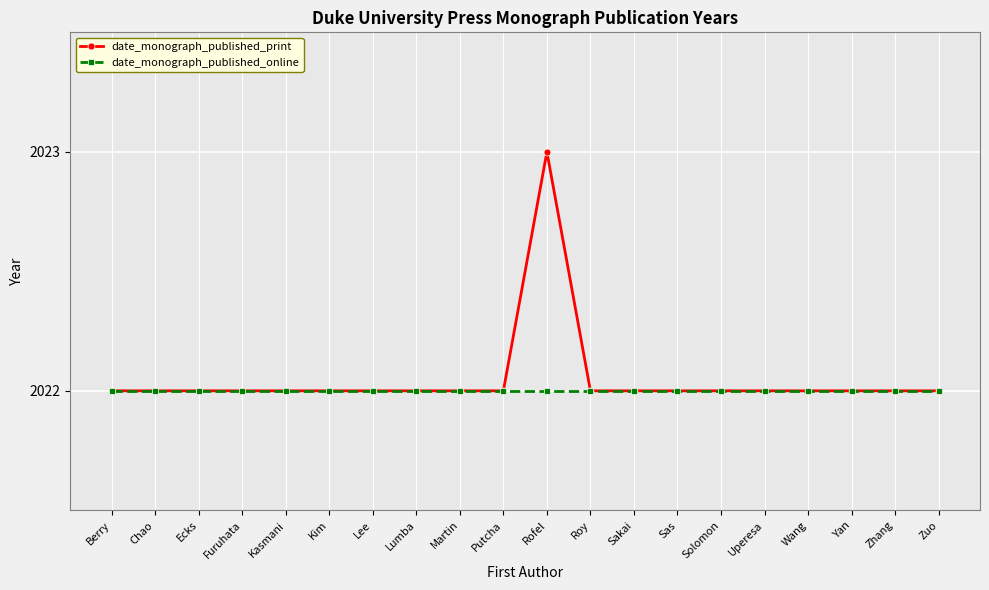

Which series has the largest range (max minus min)?

date_monograph_published_print